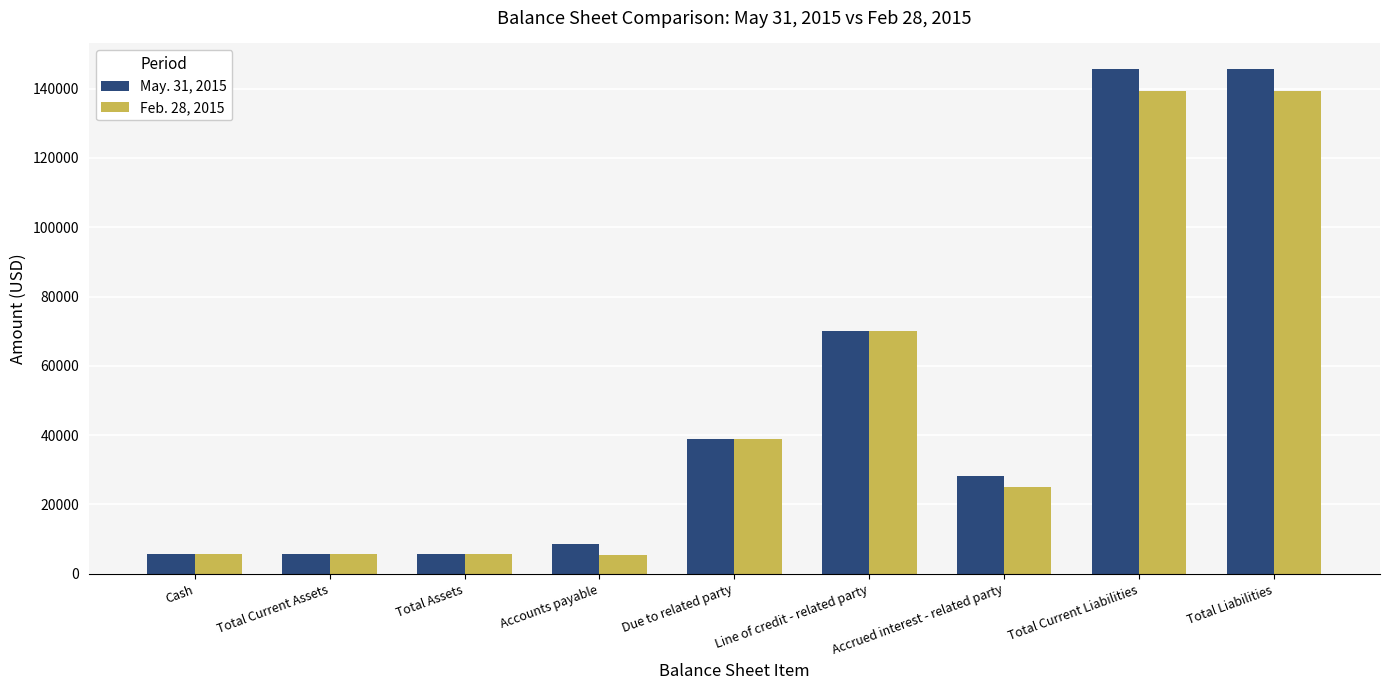

What is the label of the 3rd bar from the left?

Total Assets